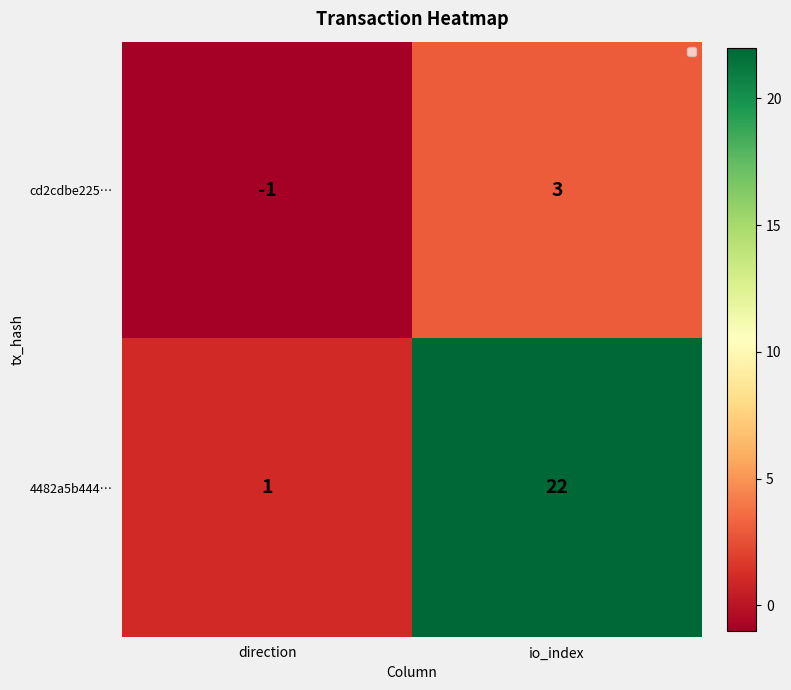

Which series has the largest total across all categories?

4482a5b444…